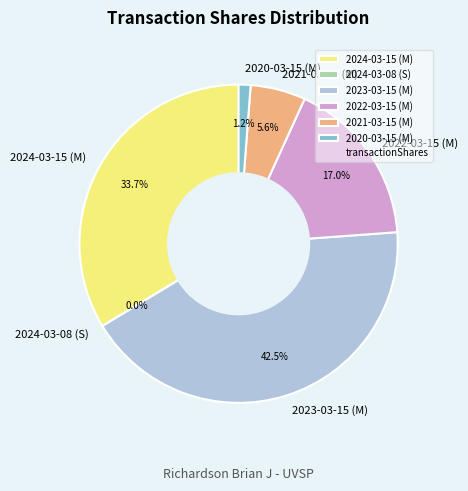

Does 2024-03-15 (M) account for over 50% of the chart?

No